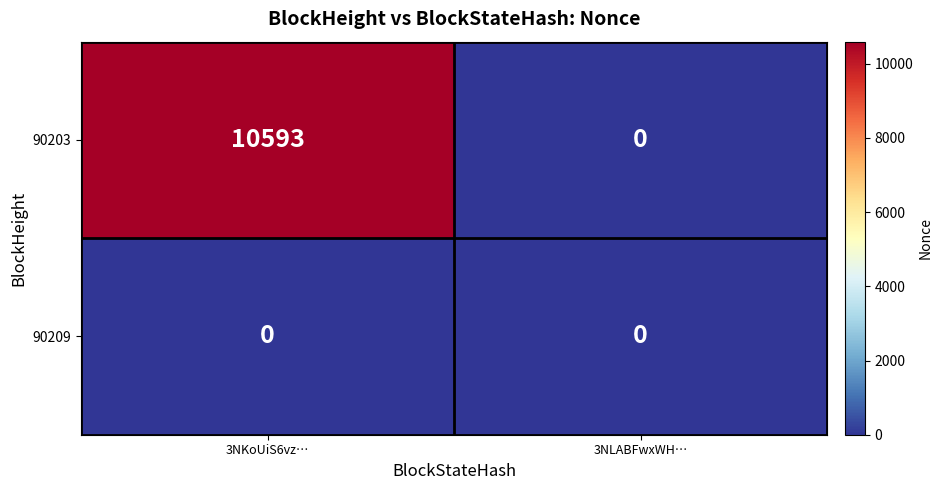

The 90203 series shows 15832 at 3NKoUiS6vz…. True or false?

False